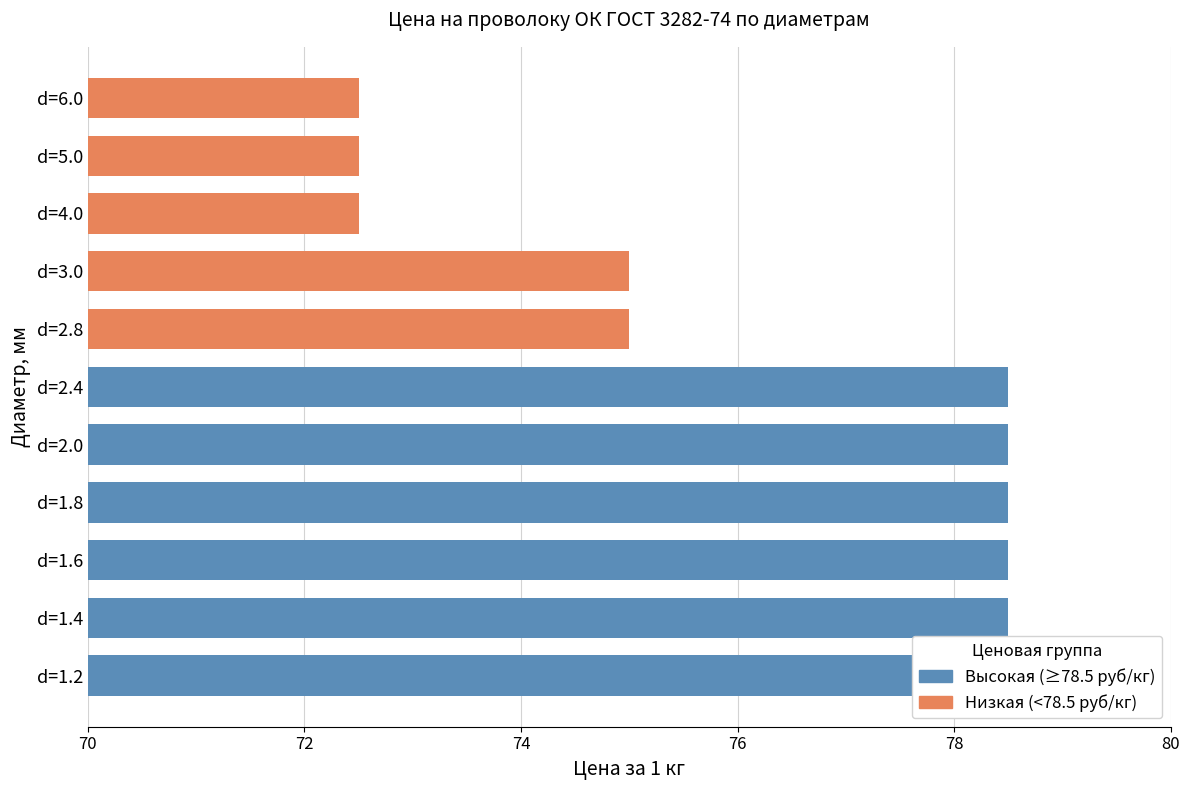

How many data points does each series have?

11